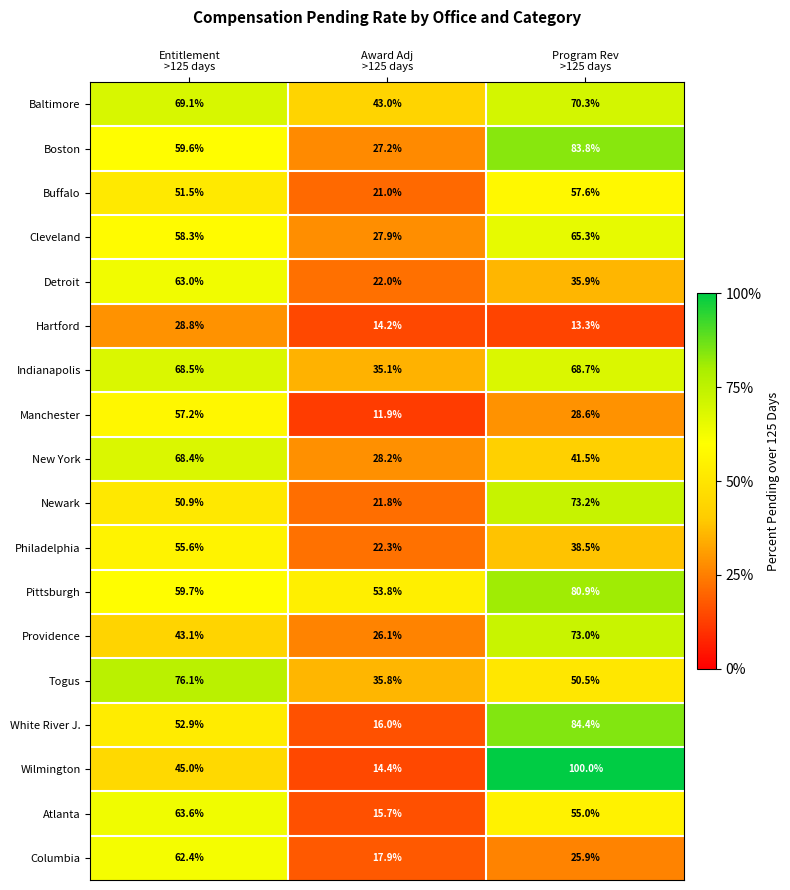

Which series has the widest spread of values?

Wilmington